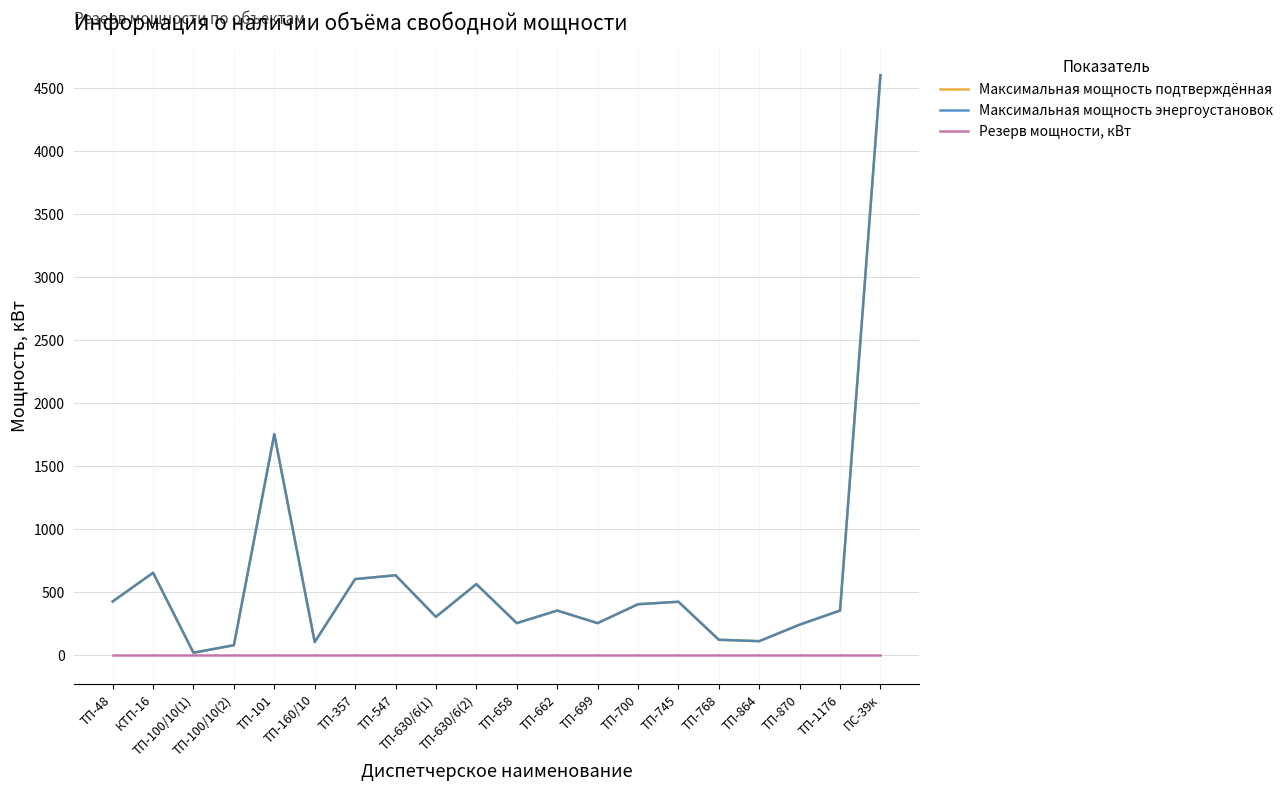

At how many categories does at least one series exceed 4452?

1